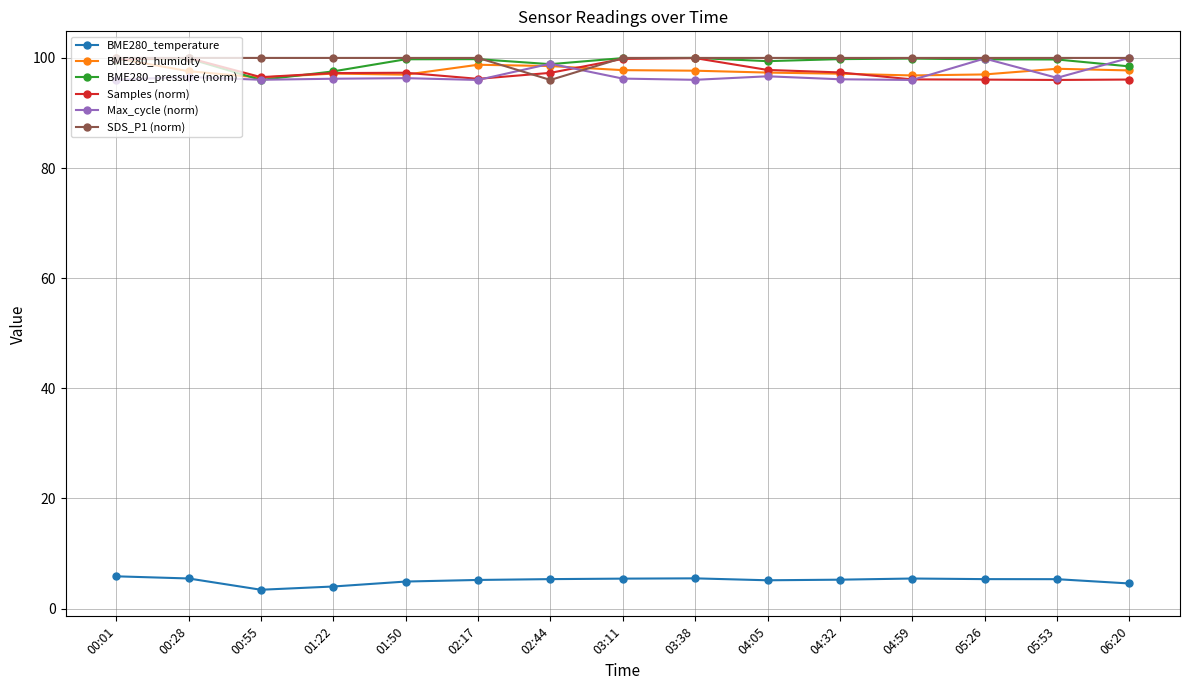

What is the difference between the BME280_temperature values at 01:50 and 00:28?

0.6